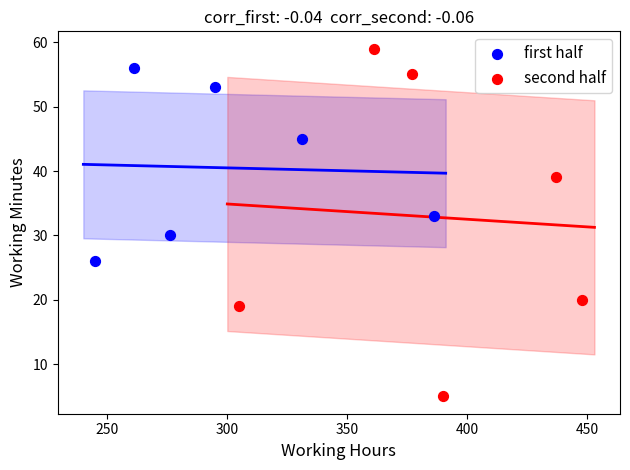

Which series has the largest Y range (max minus min)?

second half